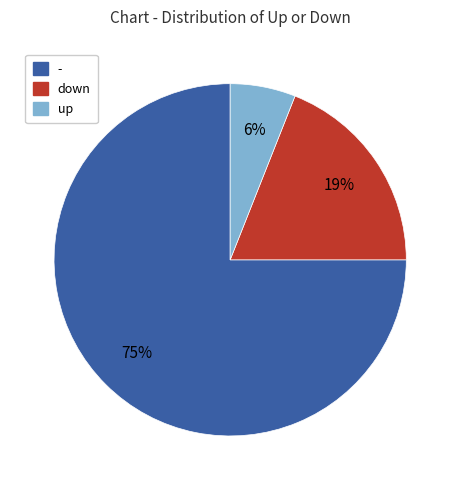

How many slices are in this pie chart?

3